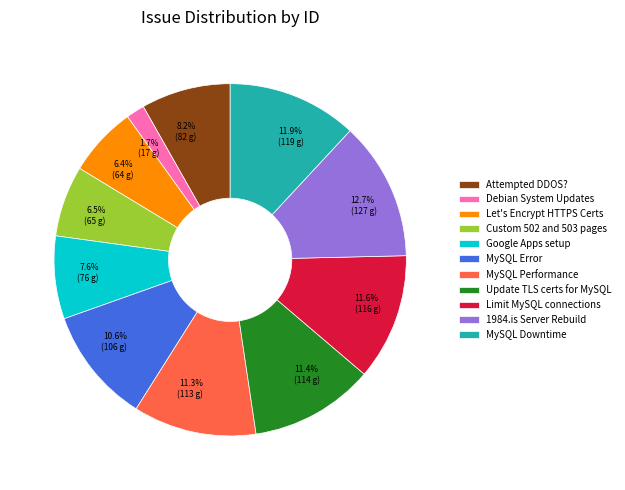

Which slice is the largest?

1984.is Server Rebuild